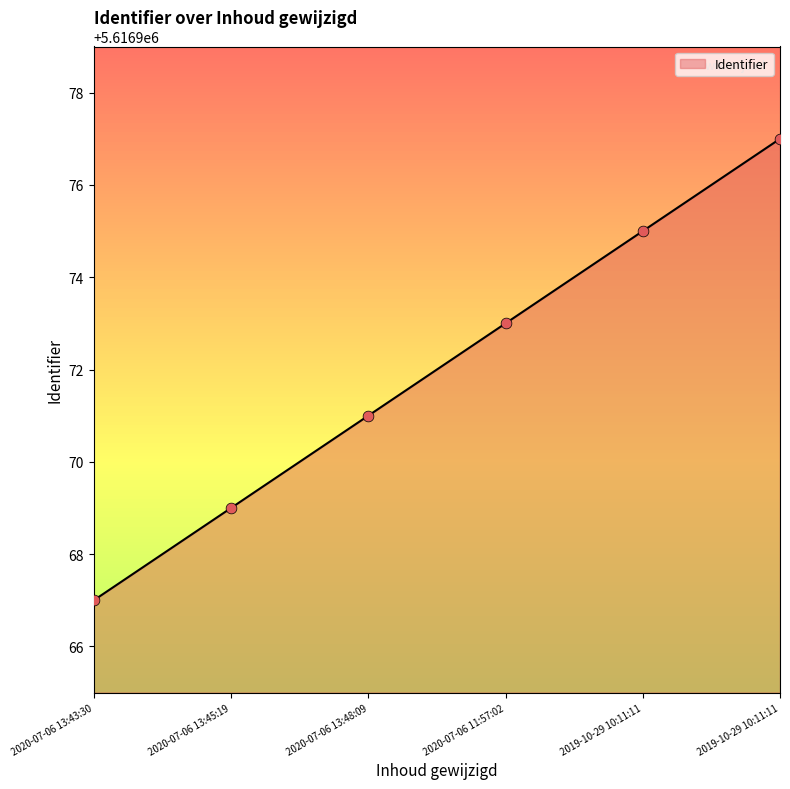

Which has a higher value, 2019-10-29 10:11:11 or 2020-07-06 13:43:30?

2019-10-29 10:11:11